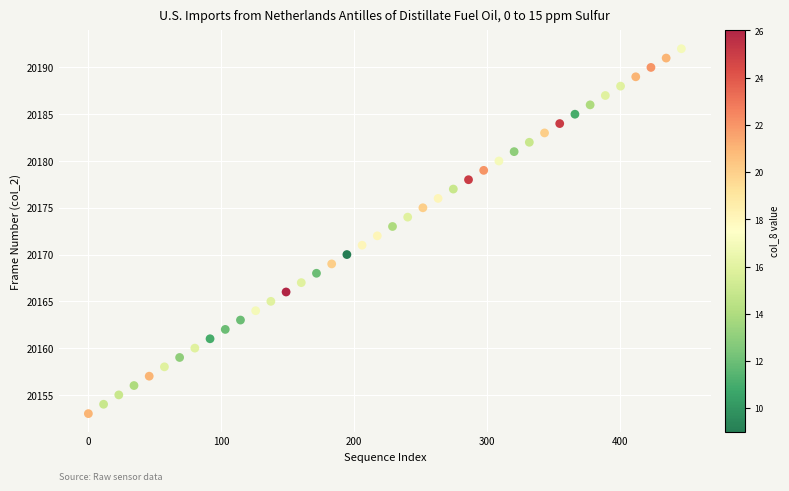

What is the range of Y values (max minus min)?

39